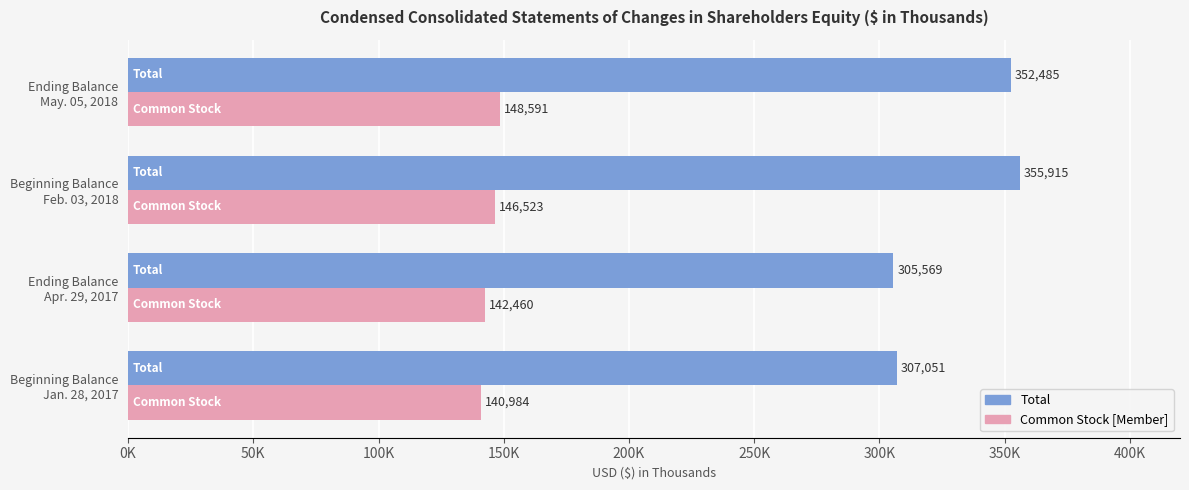

What are all the series names shown in the legend?

Total, Common Stock [Member]